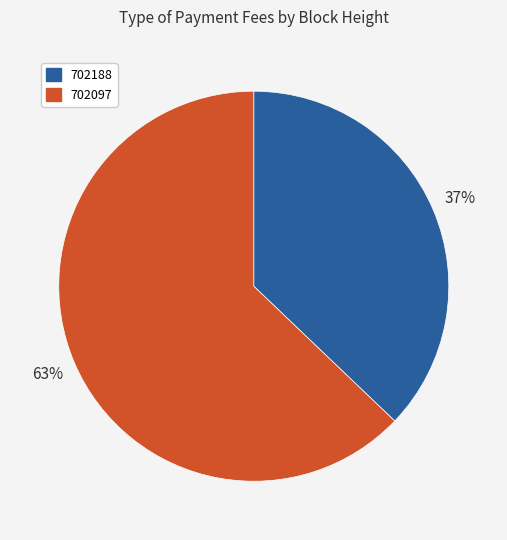

What is the majority slice?

702097